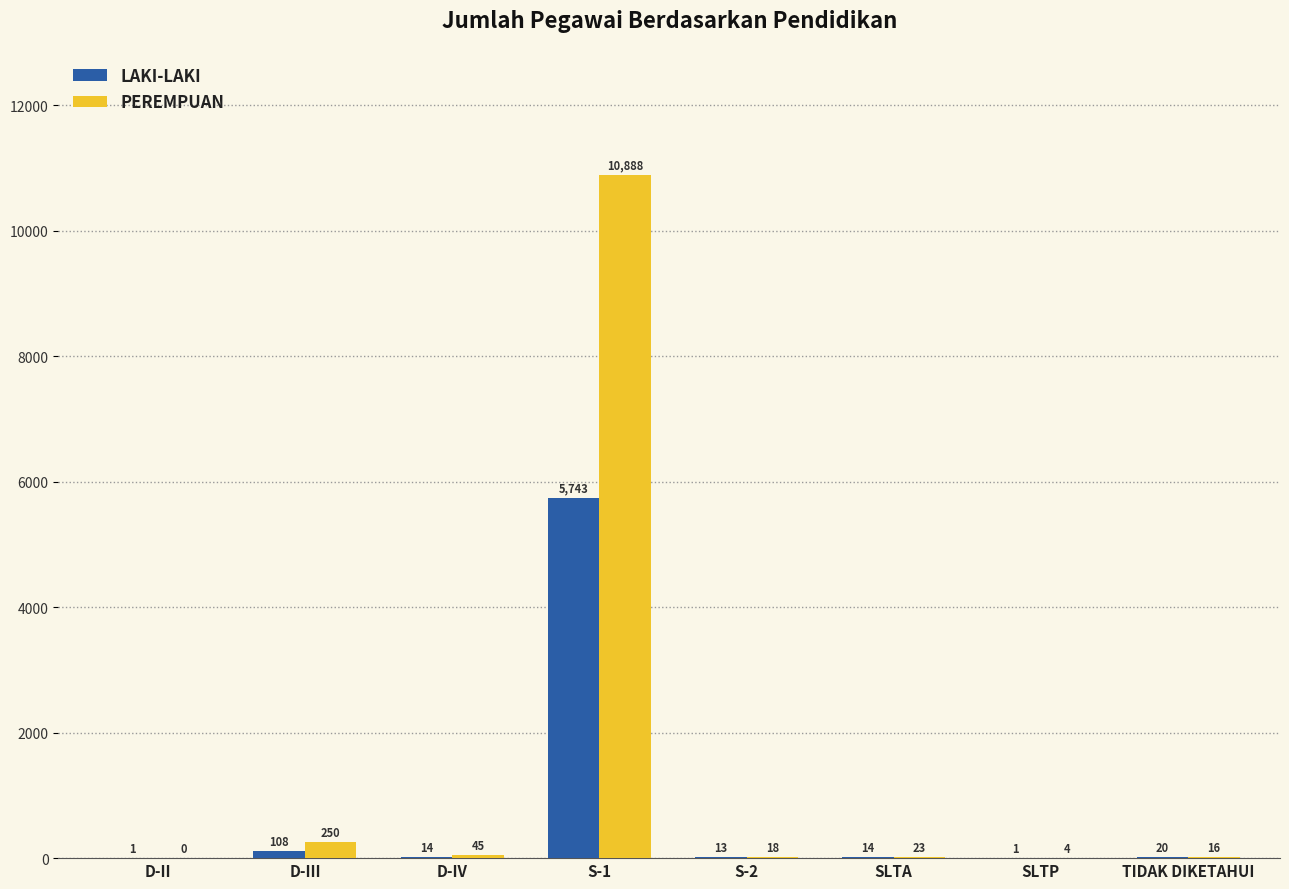

Reading left to right, transcribe all the data shown in this chart.

LAKI-LAKI: D-II=1	D-III=108	D-IV=14	S-1=5743	S-2=13	SLTA=14	SLTP=1	TIDAK DIKETAHUI=20
PEREMPUAN: D-II=0	D-III=250	D-IV=45	S-1=10888	S-2=18	SLTA=23	SLTP=4	TIDAK DIKETAHUI=16